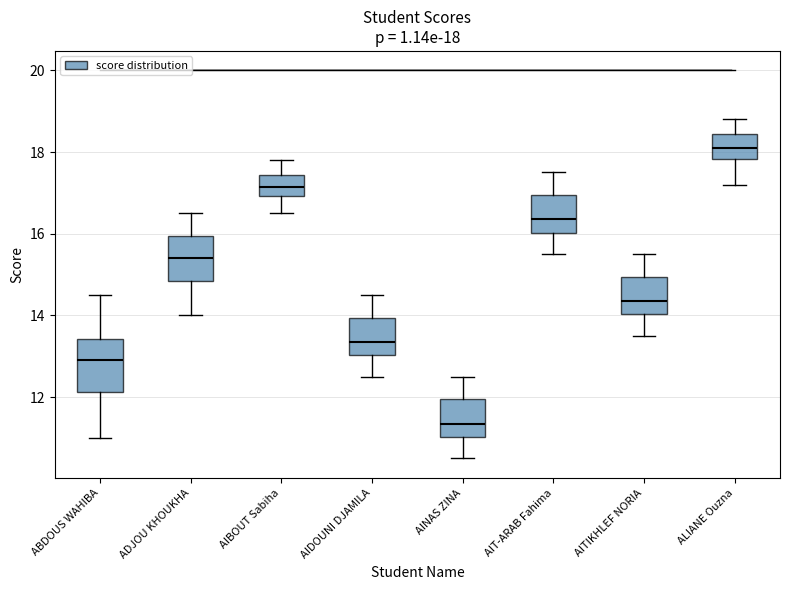

Which box's median line is the lowest?

AINAS ZINA